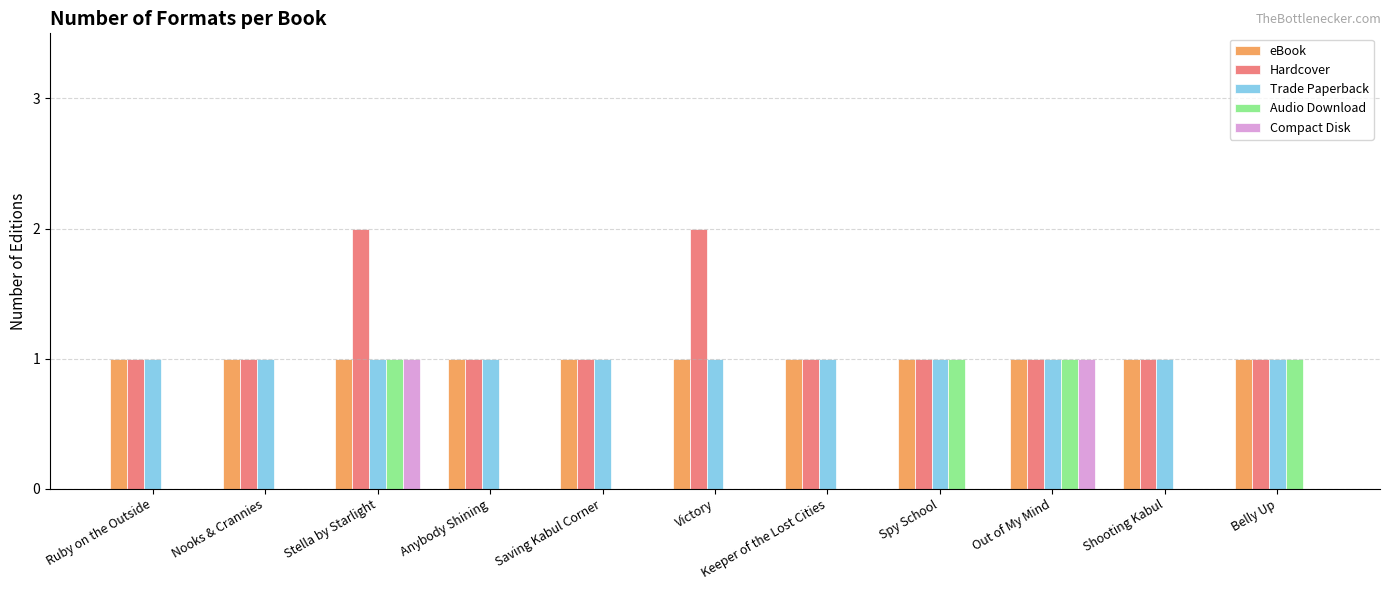

Which series has the largest total across all categories?

Hardcover